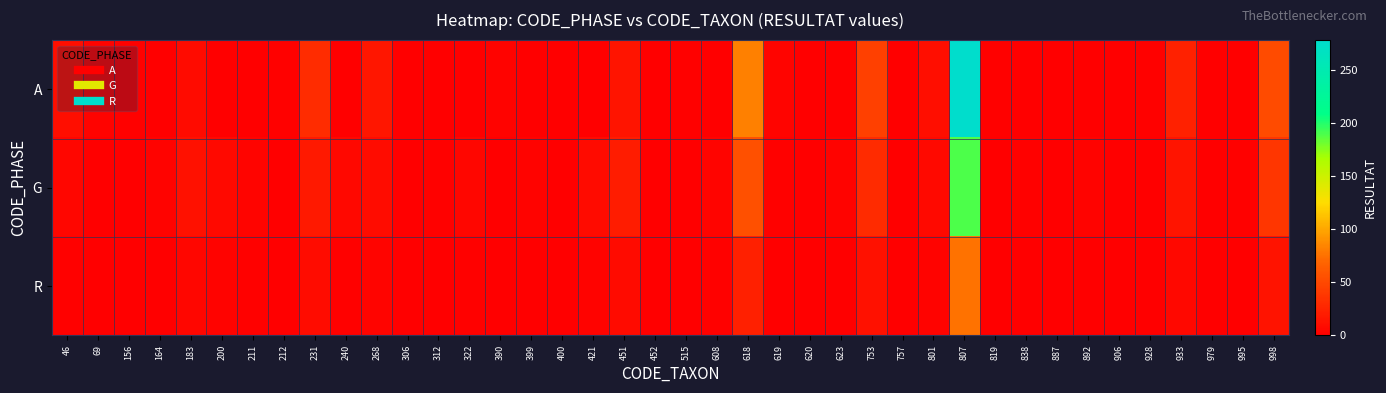

Which series changed the most between 183 and 619?

G